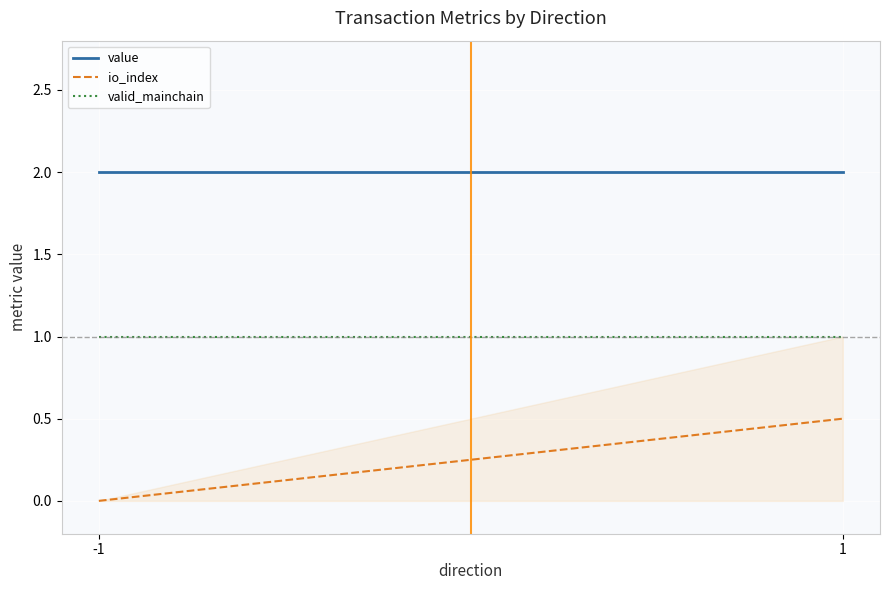

What is the difference between the highest and lowest values at 1?

1.5